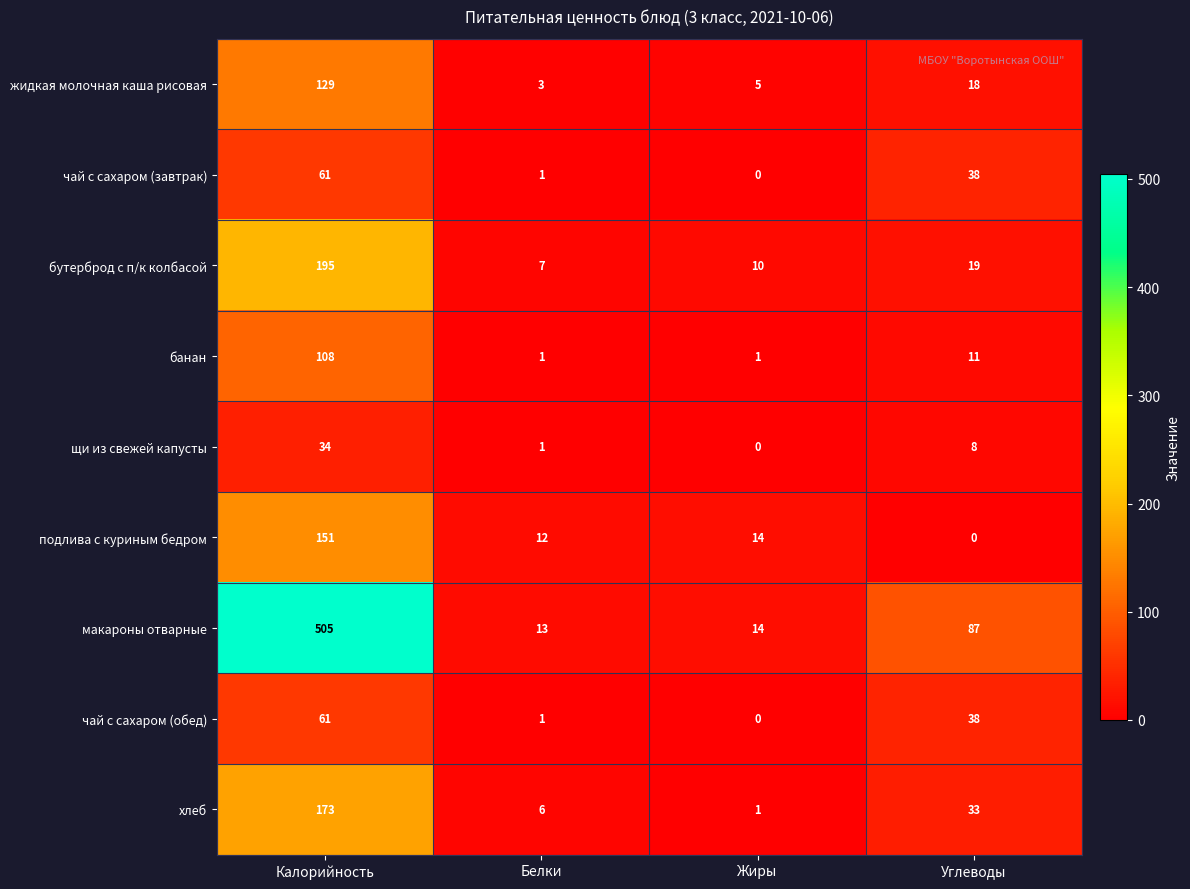

What is the average value of the хлеб series?

53